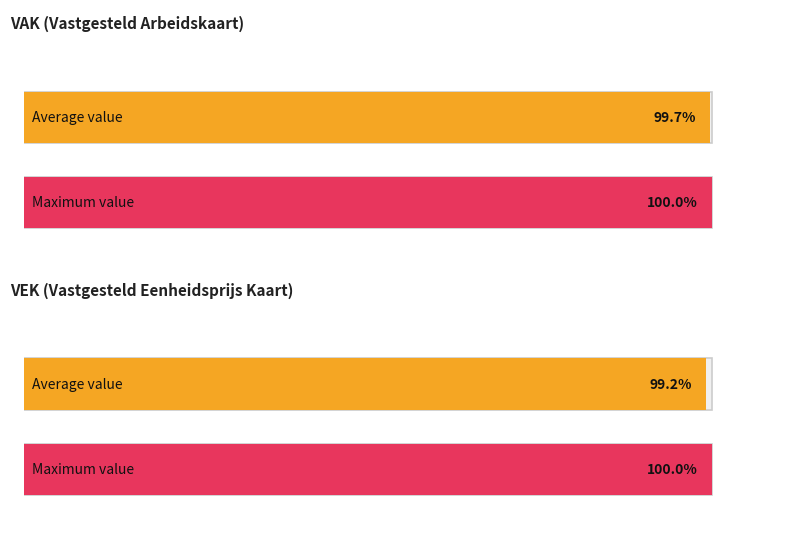

Which series has the largest range (max minus min)?

VEK